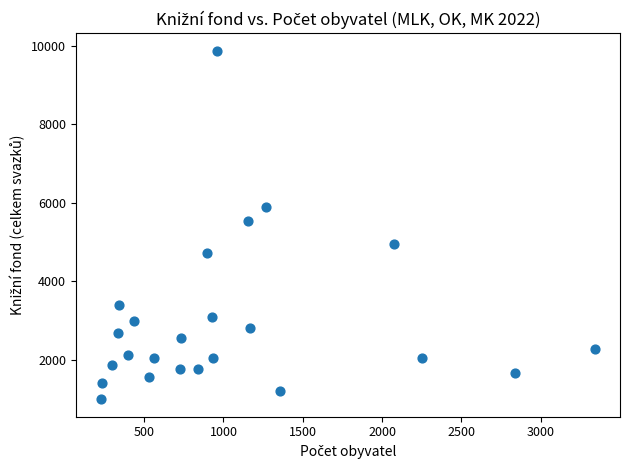

What is the range of X values (max minus min)?

3119